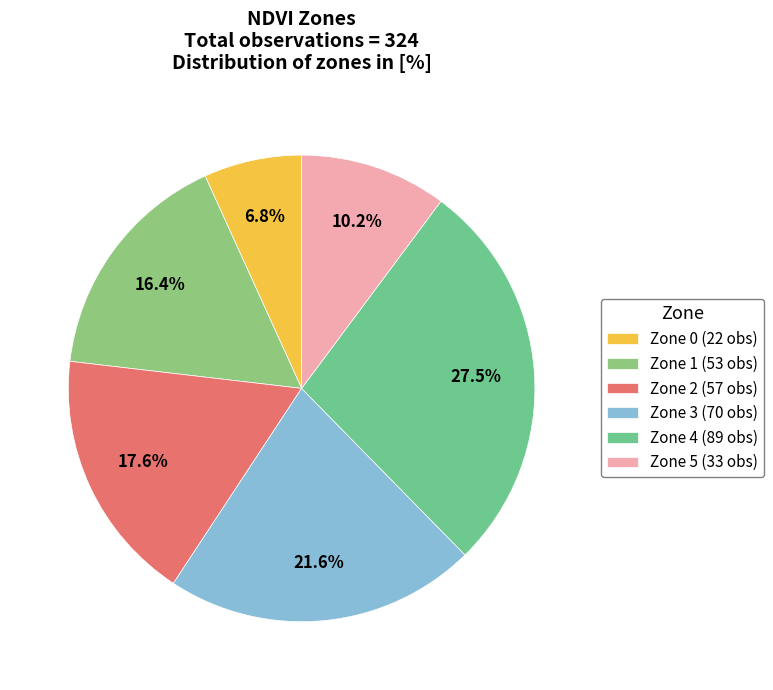

Is there any slice that represents more than half of the pie?

No